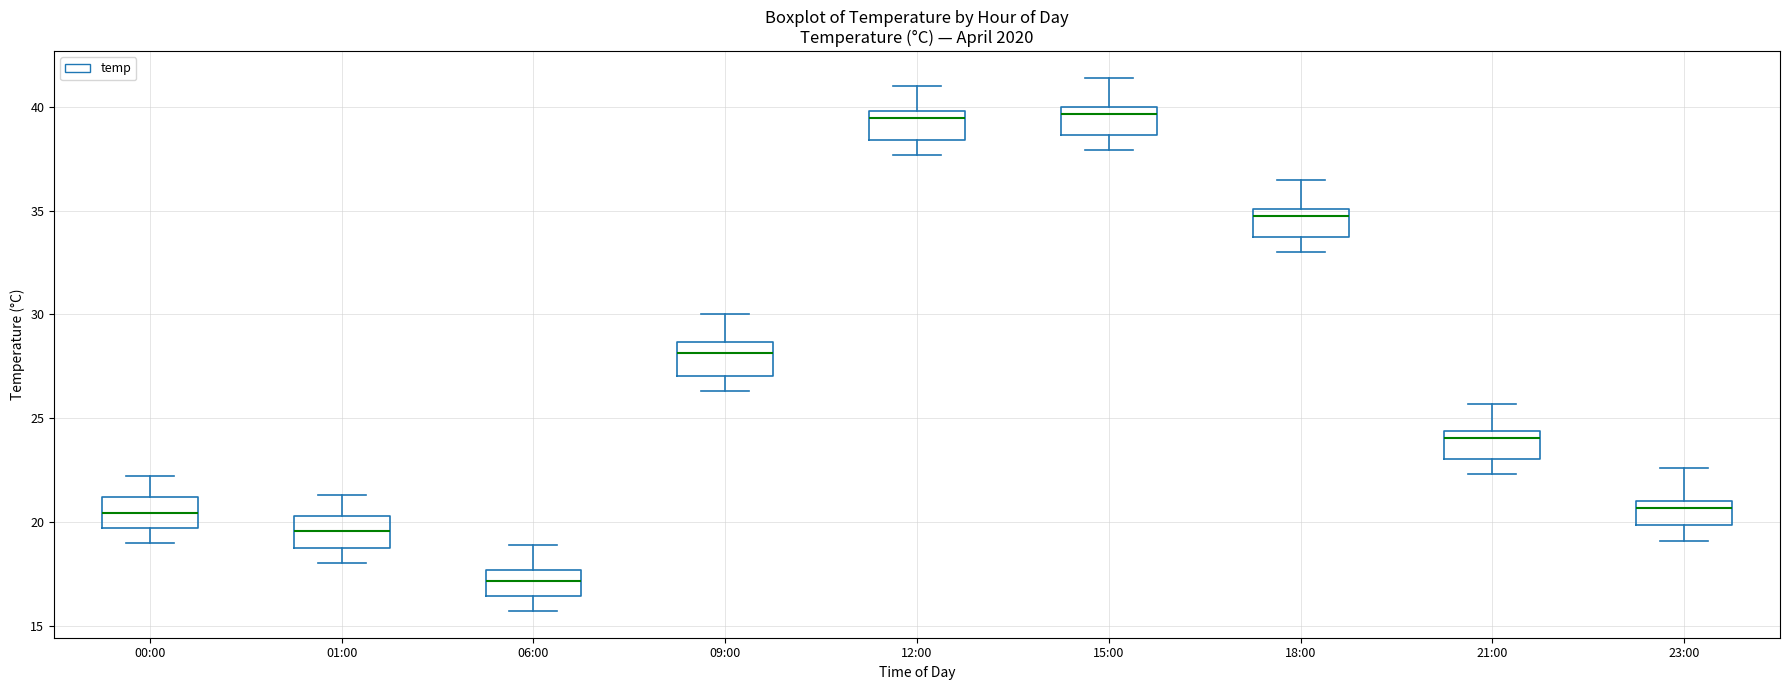

Reading left to right, read every box against the y-axis: the position of its median line, the range the box covers, and the ends of its whiskers. The values are not printed on the chart, so give them approximately, as read against the axis.

00:00: median 20.5, box 19.5 to 21.0, whiskers 19.0 to 22.0
01:00: median 19.5, box 18.5 to 20.5, whiskers 18.0 to 21.5
06:00: median 17.0, box 16.5 to 17.5, whiskers 15.5 to 19.0
09:00: median 28.0, box 27.0 to 28.5, whiskers 26.5 to 30.0
12:00: median 39.5, box 38.5 to 40.0, whiskers 37.5 to 41.0
15:00: median 39.5, box 38.5 to 40.0, whiskers 38.0 to 41.5
18:00: median 35.0 (just below the box's upper edge), box 33.5 to 35.0, whiskers 33.0 to 36.5
21:00: median 24.0, box 23.0 to 24.5, whiskers 22.5 to 25.5
23:00: median 20.5, box 20.0 to 21.0, whiskers 19.0 to 22.5